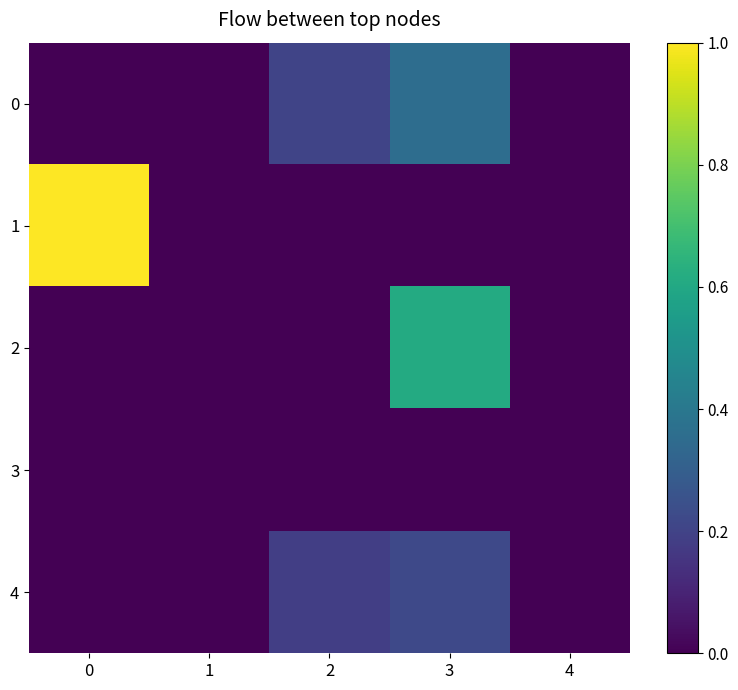

Reading left to right, transcribe all the data shown in this chart.

0: 0=0.0	1=0.0	2=0.2	3=0.4	4=0.0
1: 0=1.0	1=0.0	2=0.0	3=0.0	4=0.0
2: 0=0.0	1=0.0	2=0.0	3=0.6	4=0.0
3: 0=0.0	1=0.0	2=0.0	3=0.0	4=0.0
4: 0=0.0	1=0.0	2=0.2	3=0.2	4=0.0